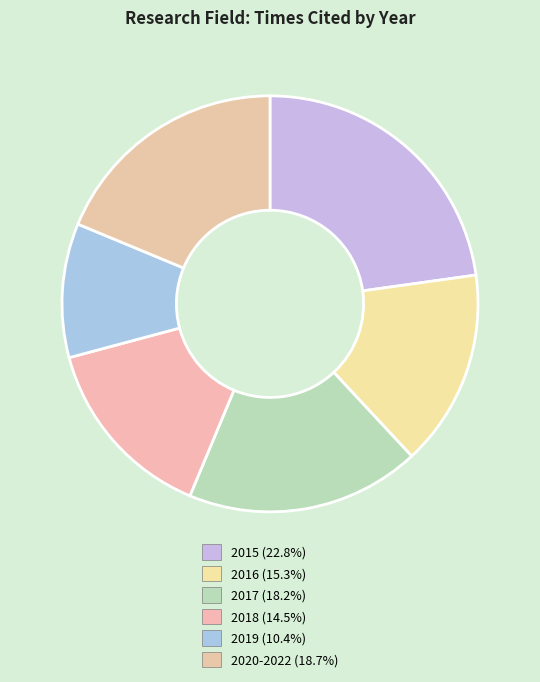

How many slices are in this pie chart?

6